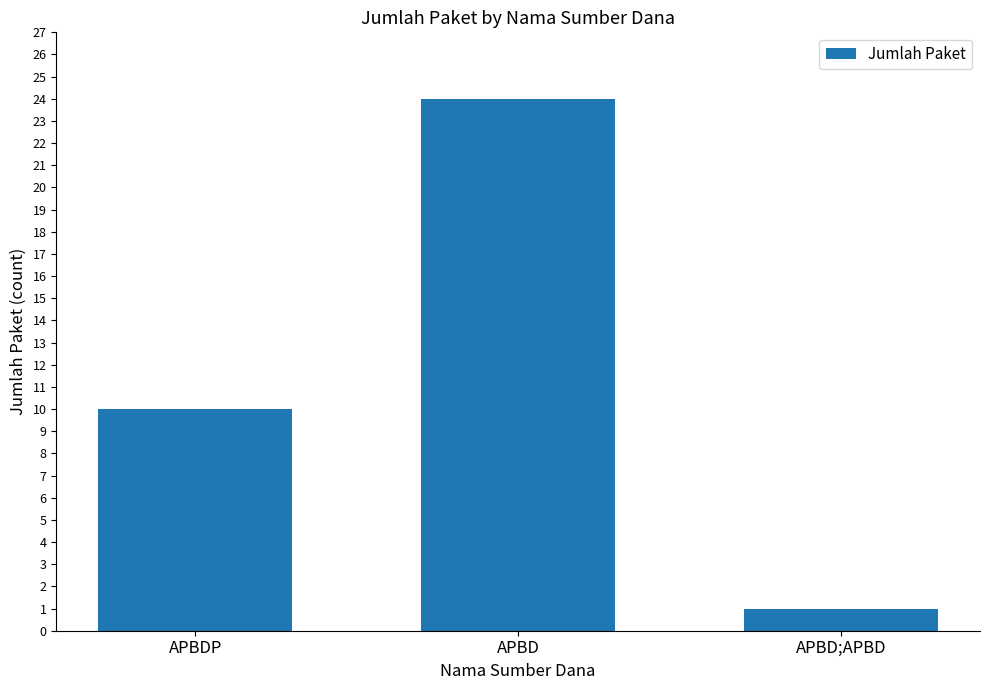

How many values are below 10?

1